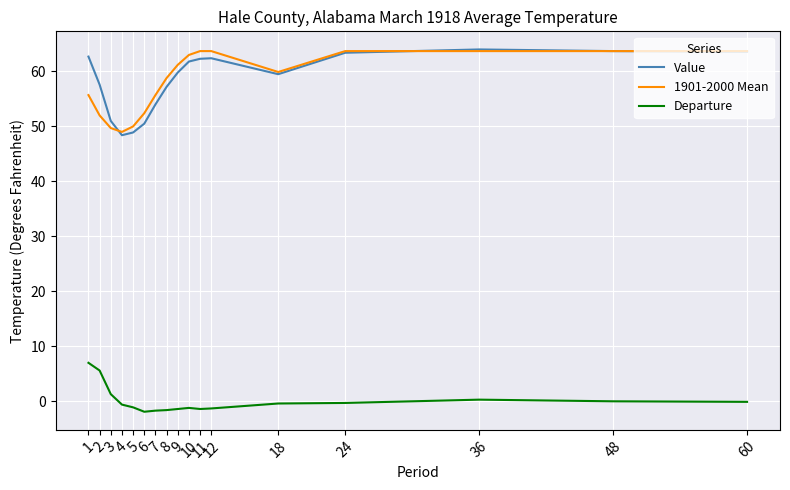

What is the spread (max minus min) of values at 4?

49.6